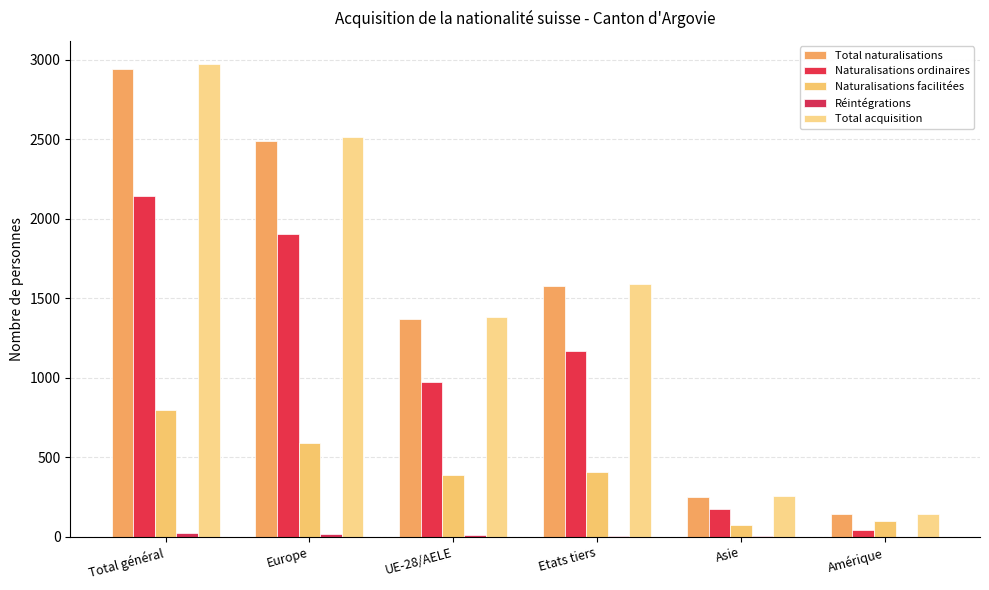

Count the number of categories in the chart.

6